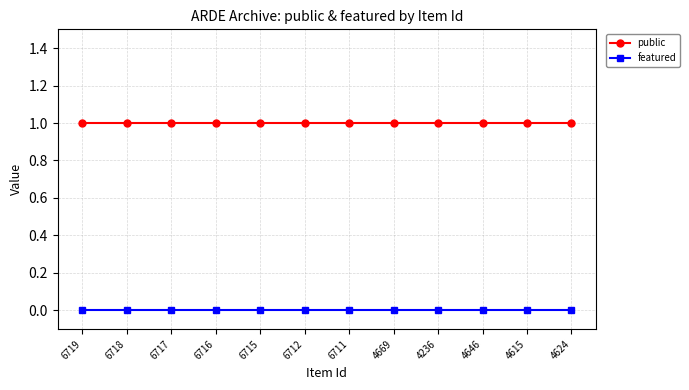

True or false: featured and public intersect in this chart.

False